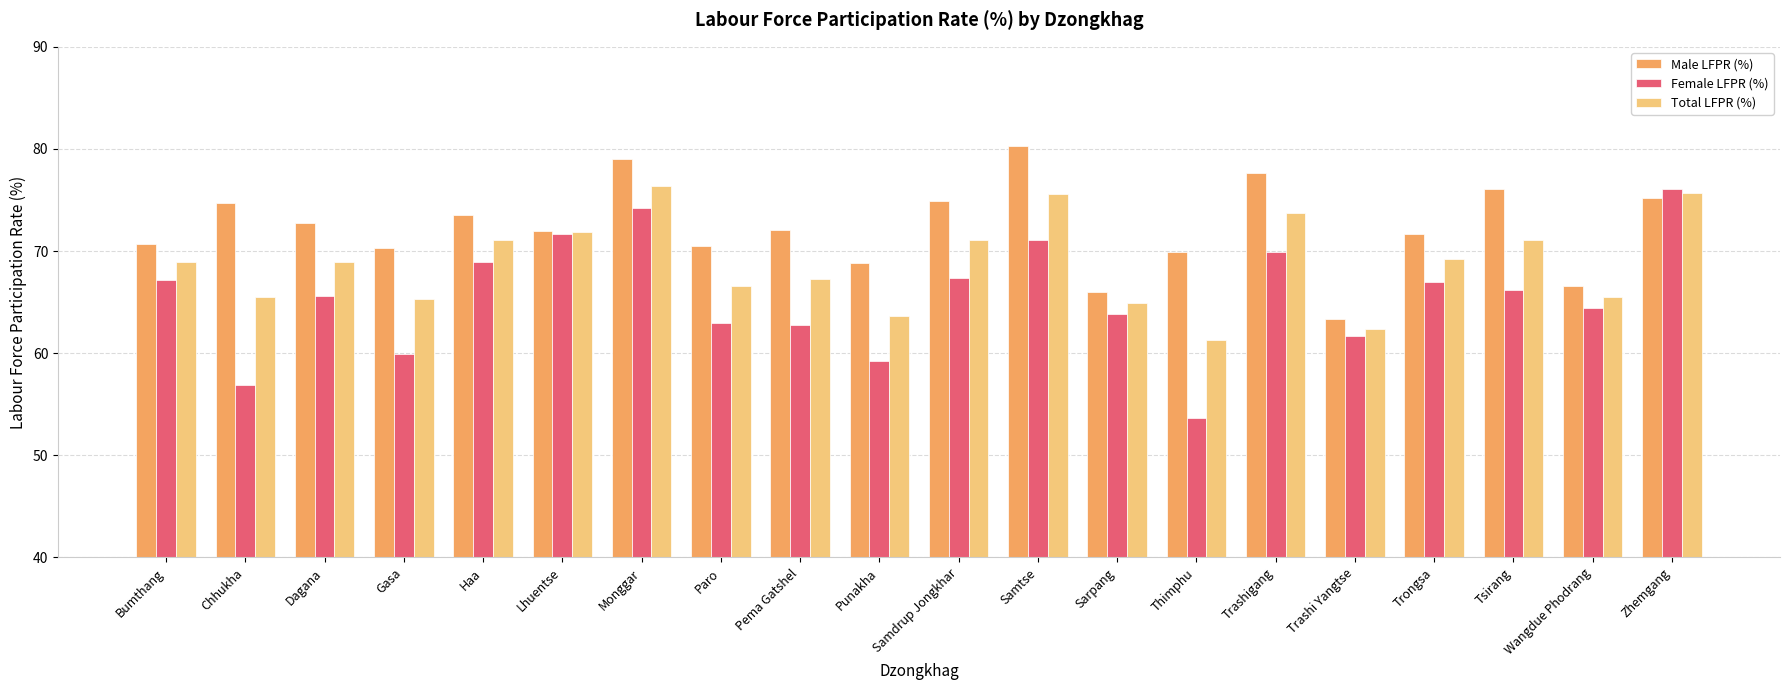

What are all the series names shown in the legend?

Male LFPR (%), Female LFPR (%), Total LFPR (%)